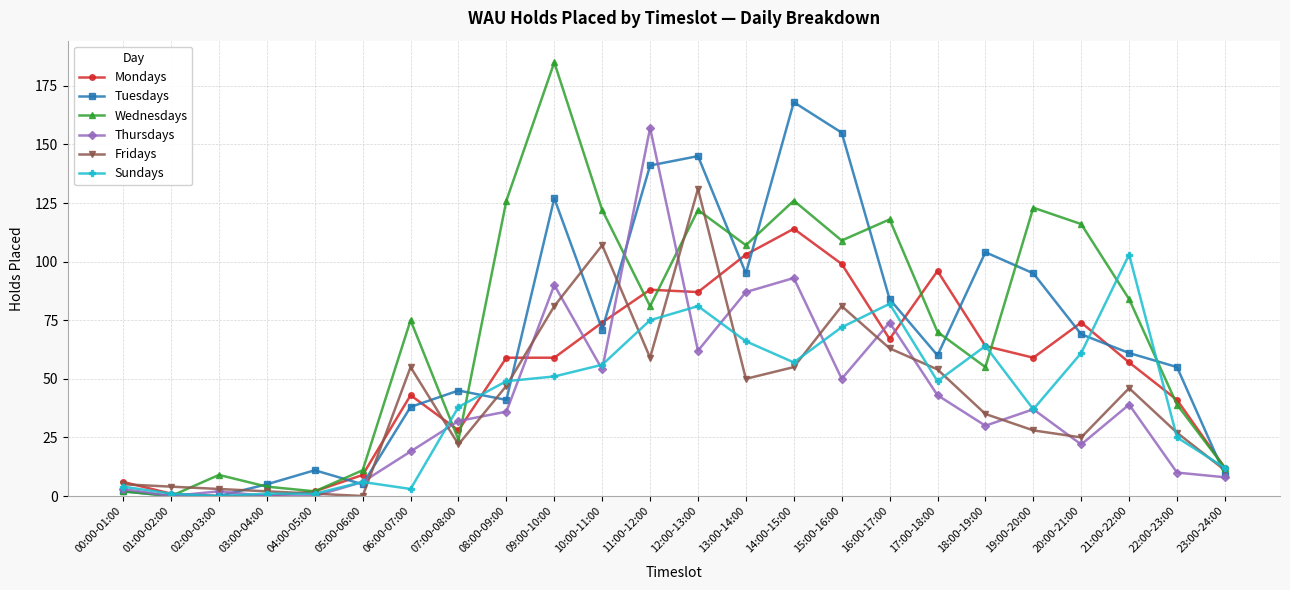

Reading left to right, extract all data points from this chart.

Mondays: 6	1	0	0	2	9	43	28	59	59	74	88	87	103	114	99	67	96	64	59	74	57	41	12
Tuesdays: 2	0	0	5	11	5	38	45	41	127	71	141	145	95	168	155	84	60	104	95	69	61	55	9
Wednesdays: 2	0	9	4	2	11	75	24	126	185	122	81	122	107	126	109	118	70	55	123	116	84	39	12
Thursdays: 3	0	2	0	0	6	19	32	36	90	54	157	62	87	93	50	74	43	30	37	22	39	10	8
Fridays: 5	4	3	2	1	0	55	22	47	81	107	59	131	50	55	81	63	54	35	28	25	46	27	11
Sundays: 4	1	0	1	1	6	3	38	49	51	56	75	81	66	57	72	82	49	64	37	61	103	25	12